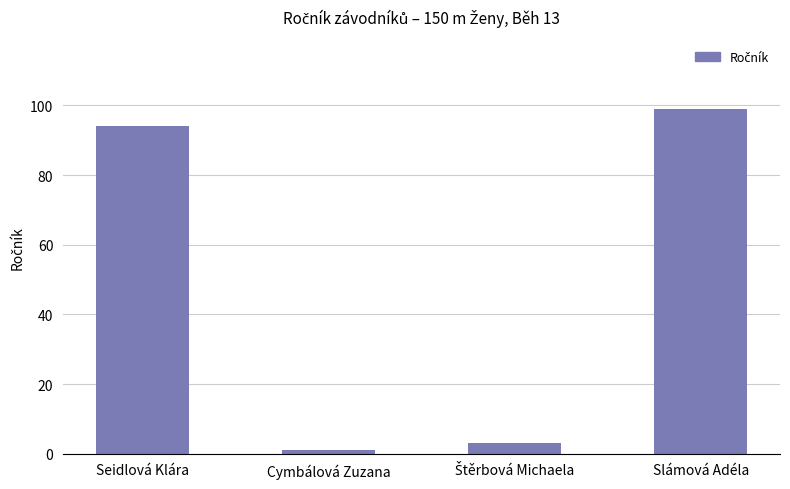

Which has a higher value, Slámová Adéla or Seidlová Klára?

Slámová Adéla